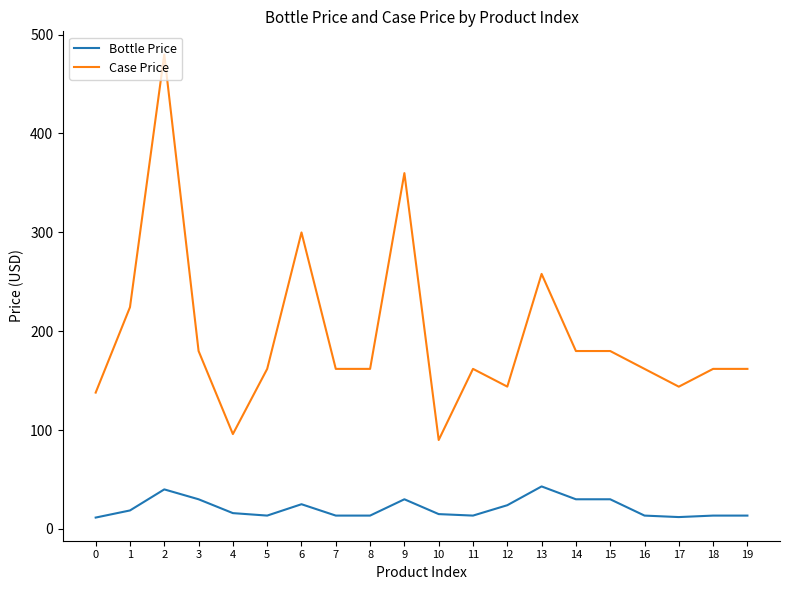

What is the minimum value shown in the chart?

11.5